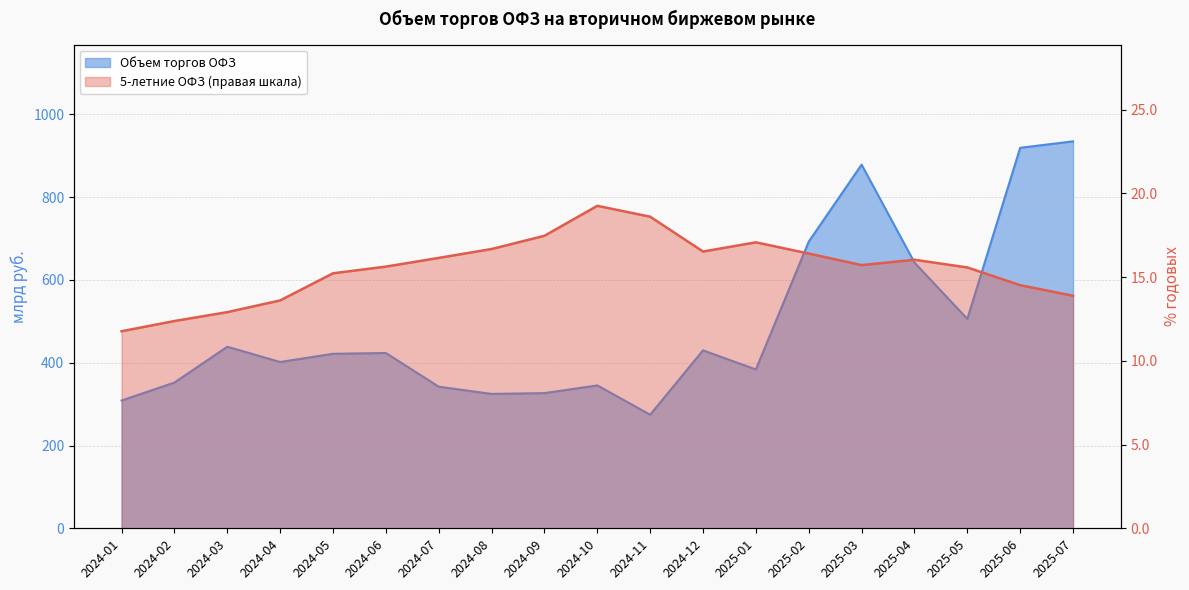

What is the label of the 15th point from the right?

2024-05